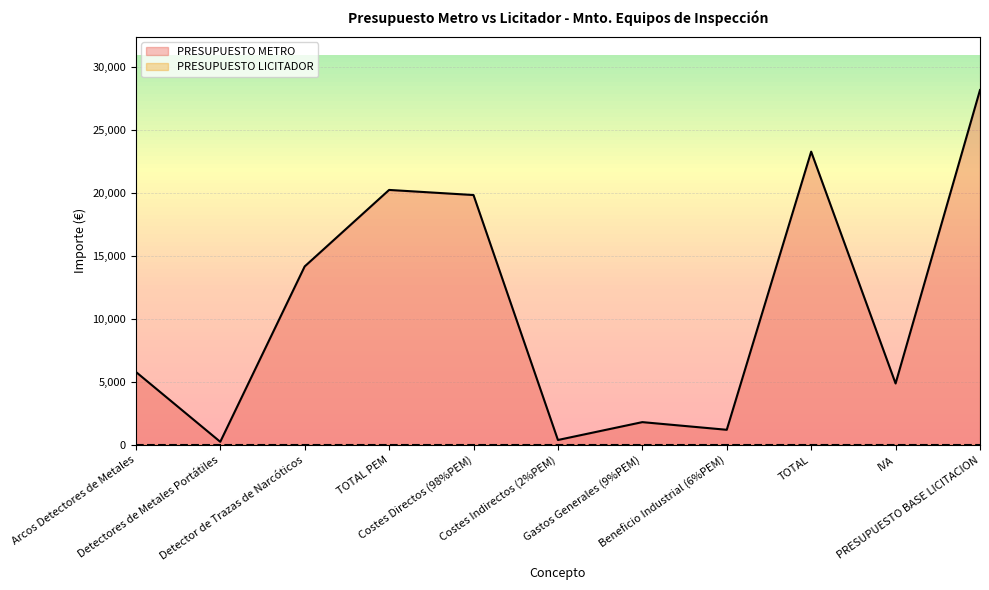

Read the value at Arcos Detectores de Metales.

5808.7